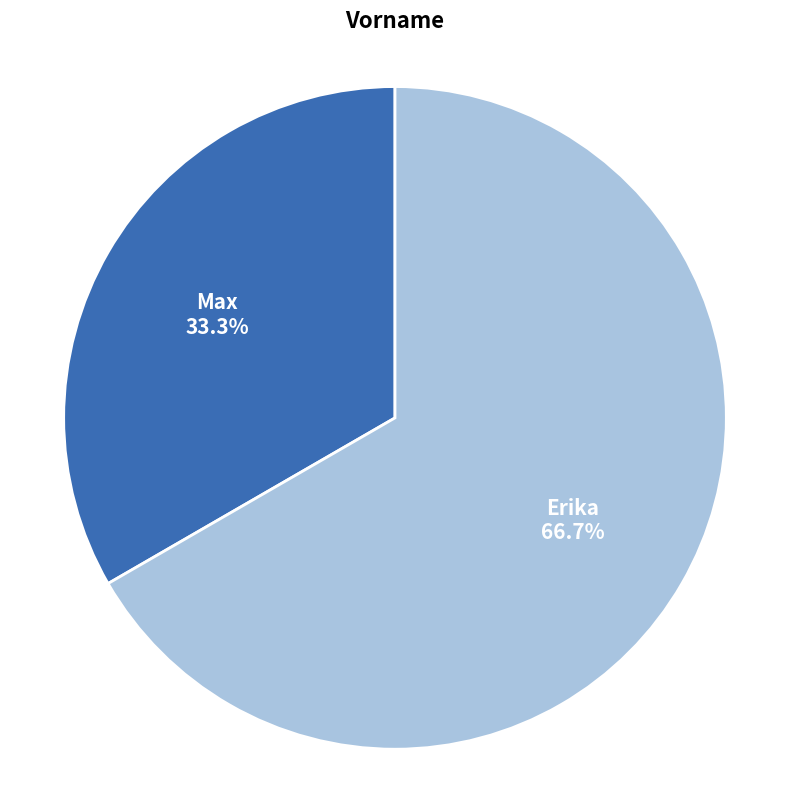

Which slice is the smallest?

Max